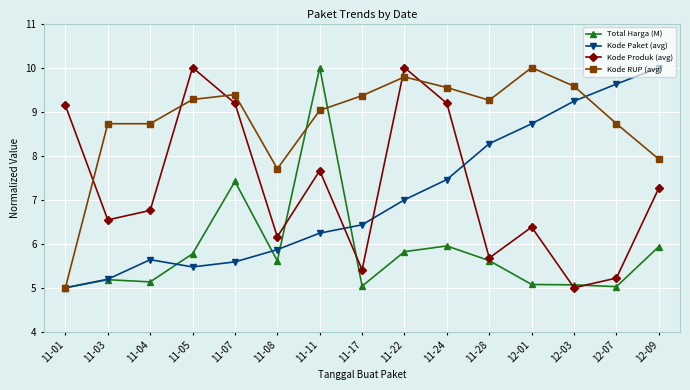

True or false: Total Harga (M) and Kode Paket (avg) intersect in this chart.

True